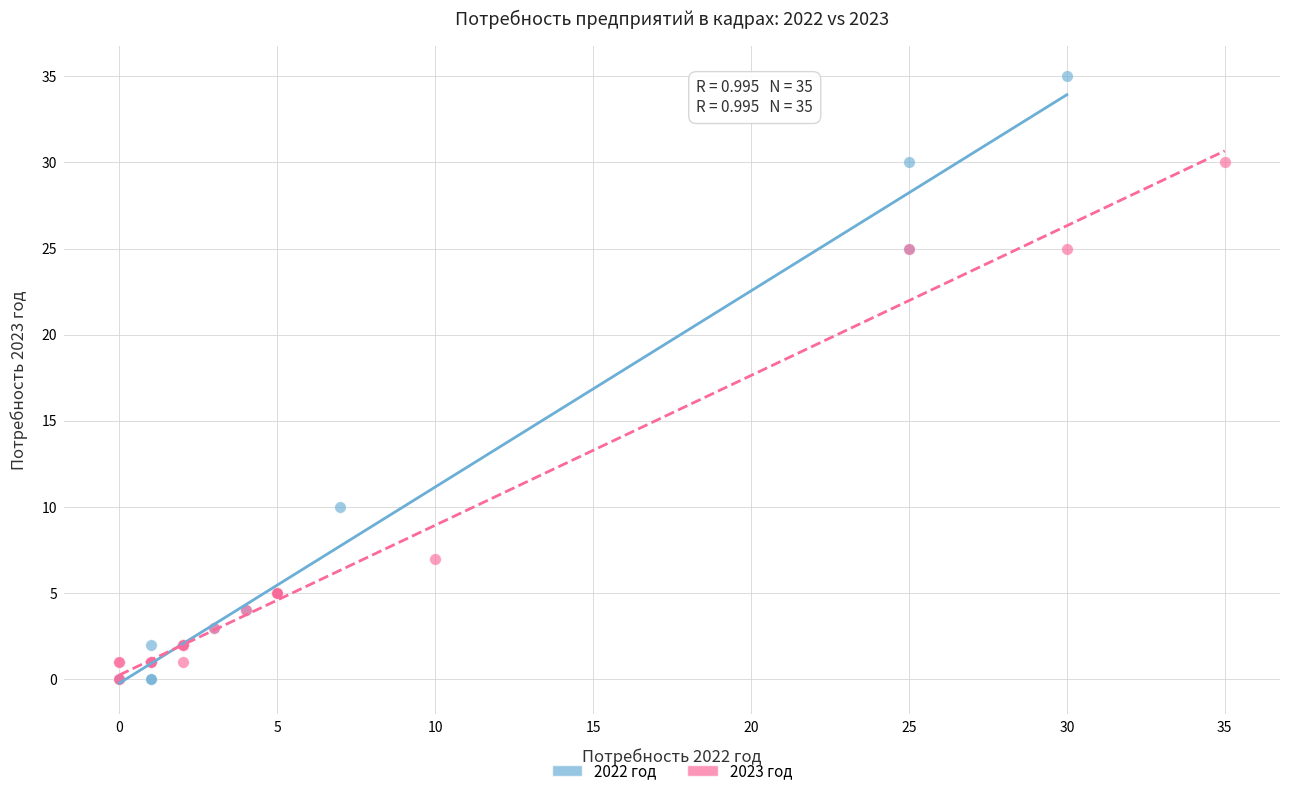

Which series has the largest Y range (max minus min)?

2022 год